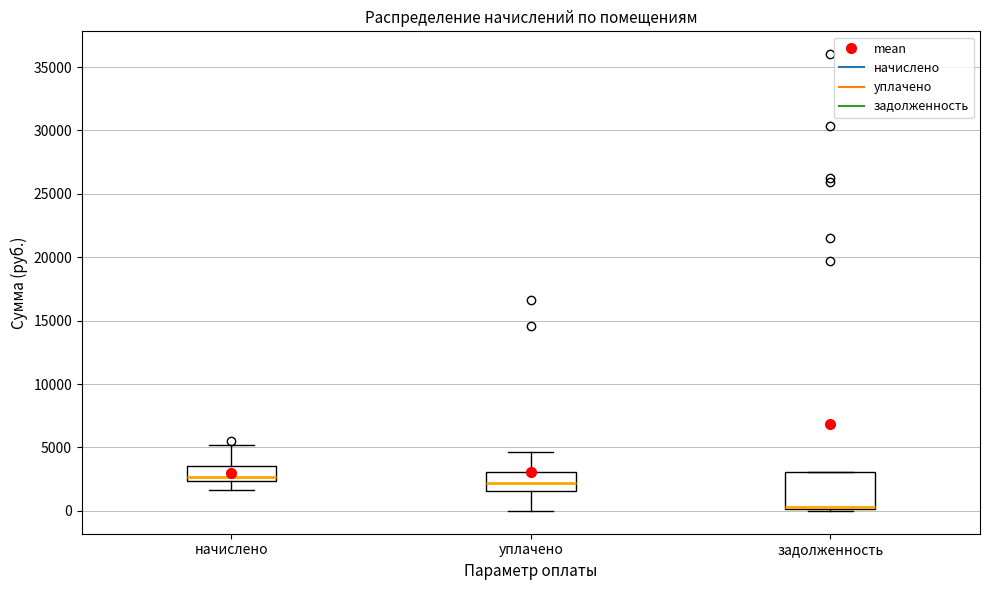

Reading left to right, transcribe this box plot: for each box, give where its median line is, the range the box spans, and where its two whiskers end, as read against the y-axis. The values are not printed on the chart, so give them approximately, as read against the axis.

начислено: median 2500 (just above the box's lower edge), box 2500 to 3500, whiskers 1500 to 5000
уплачено: median 2000, box 1500 to 3000, whiskers 0 to 4500
задолженность: median 500 (drawn on the box's lower edge), box 0 to 3000, whiskers 0 to 3000